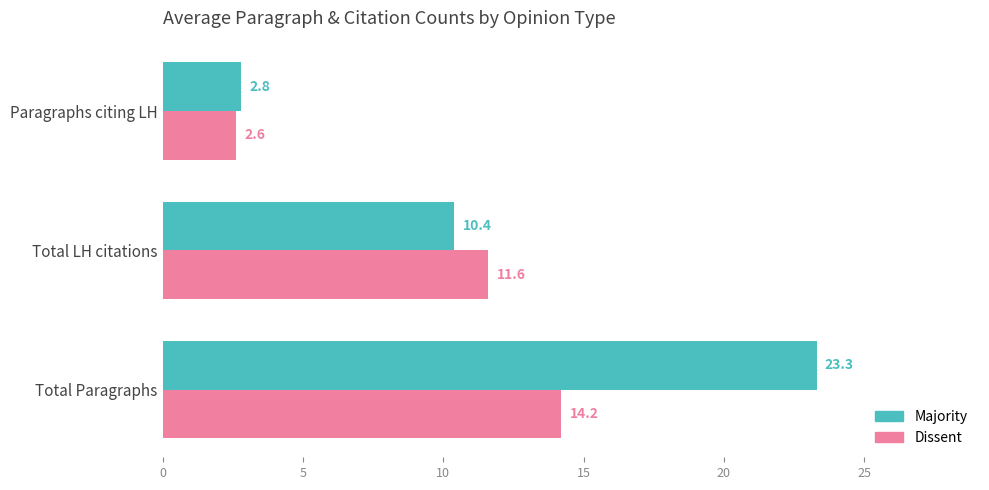

Where is Dissent nearest to the value 8?

Total LH citations